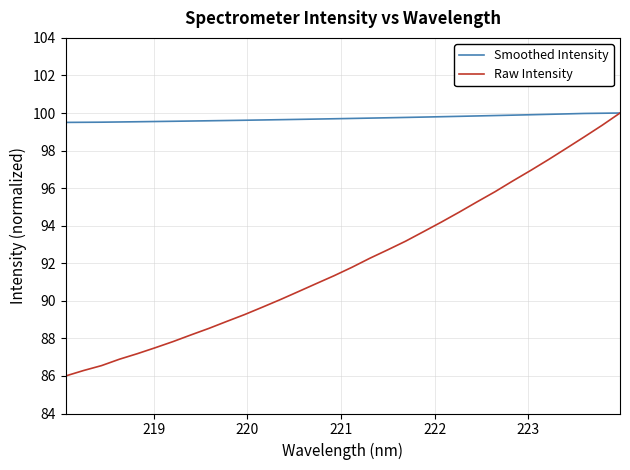

What is the difference between the second highest and minimum values in the Raw Intensity series?

13.3